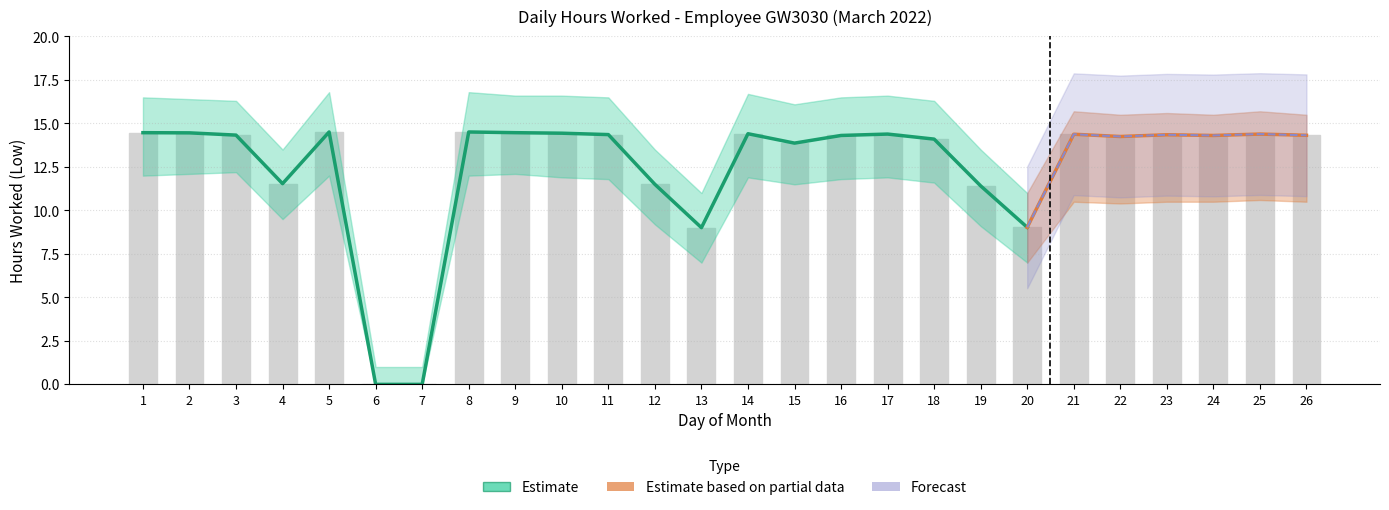

How many values are above zero?

24